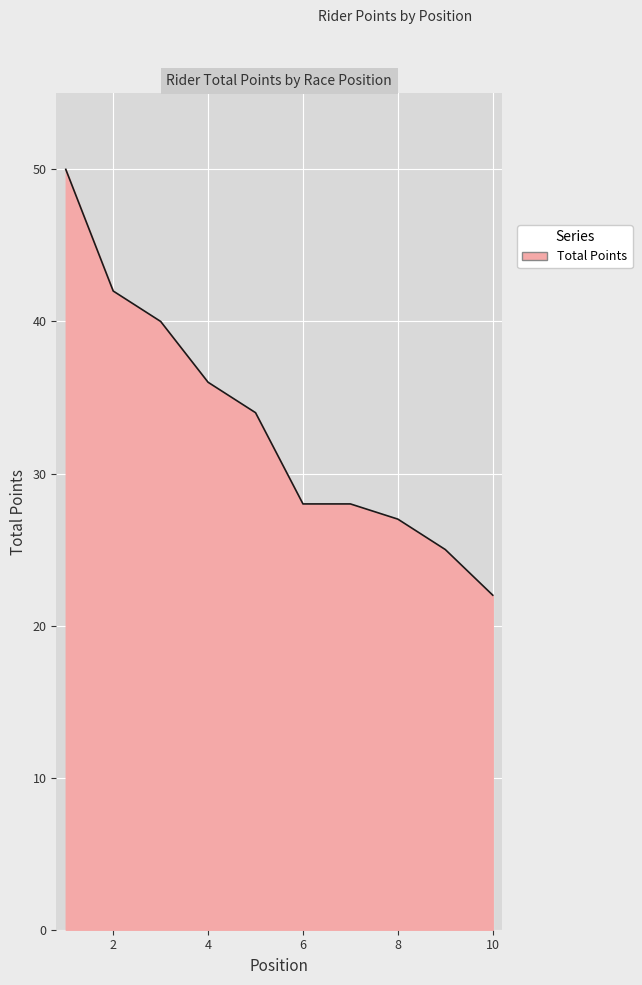

What is the smallest value displayed?

22